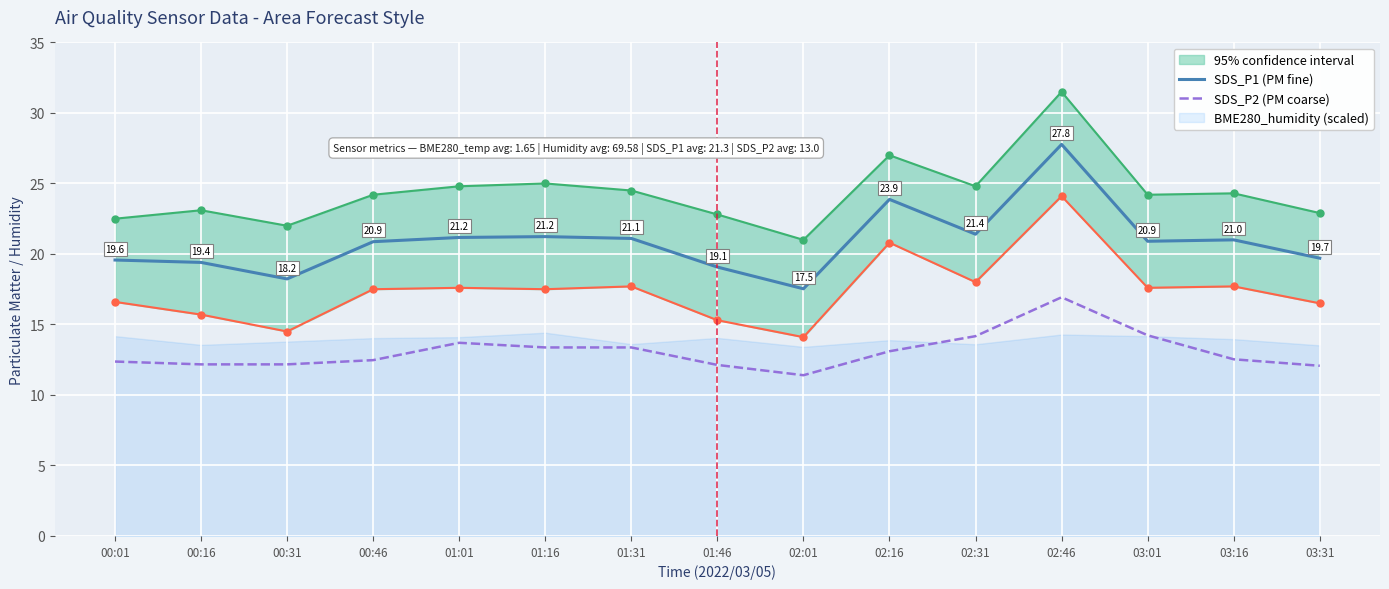

Reading left to right, what are all the values shown in this chart?

SDS_P1 (PM fine): 00:01=19.6	00:16=19.4	00:31=18.2	00:46=20.9	01:01=21.2	01:16=21.2	01:31=21.1	01:46=19.1	02:01=17.5	02:16=23.9	02:31=21.4	02:46=27.8	03:01=20.9	03:16=21.0	03:31=19.7
SDS_P2 (PM coarse): 00:01=12.4	00:16=12.2	00:31=12.2	00:46=12.5	01:01=13.7	01:16=13.4	01:31=13.4	01:46=12.1	02:01=11.4	02:16=13.1	02:31=14.2	02:46=16.9	03:01=14.2	03:16=12.5	03:31=12.1